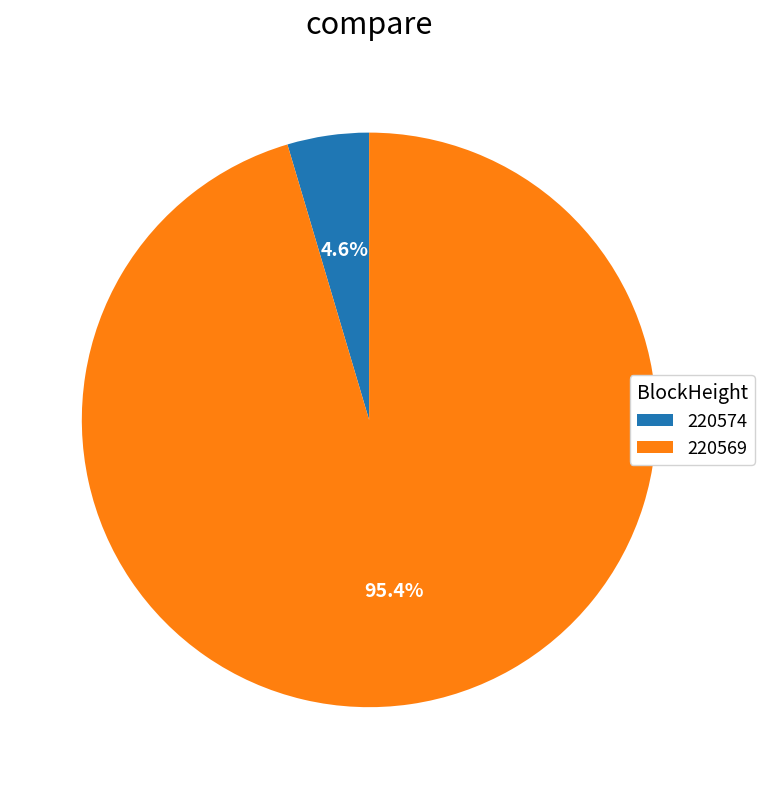

Is there a majority slice in this chart?

Yes